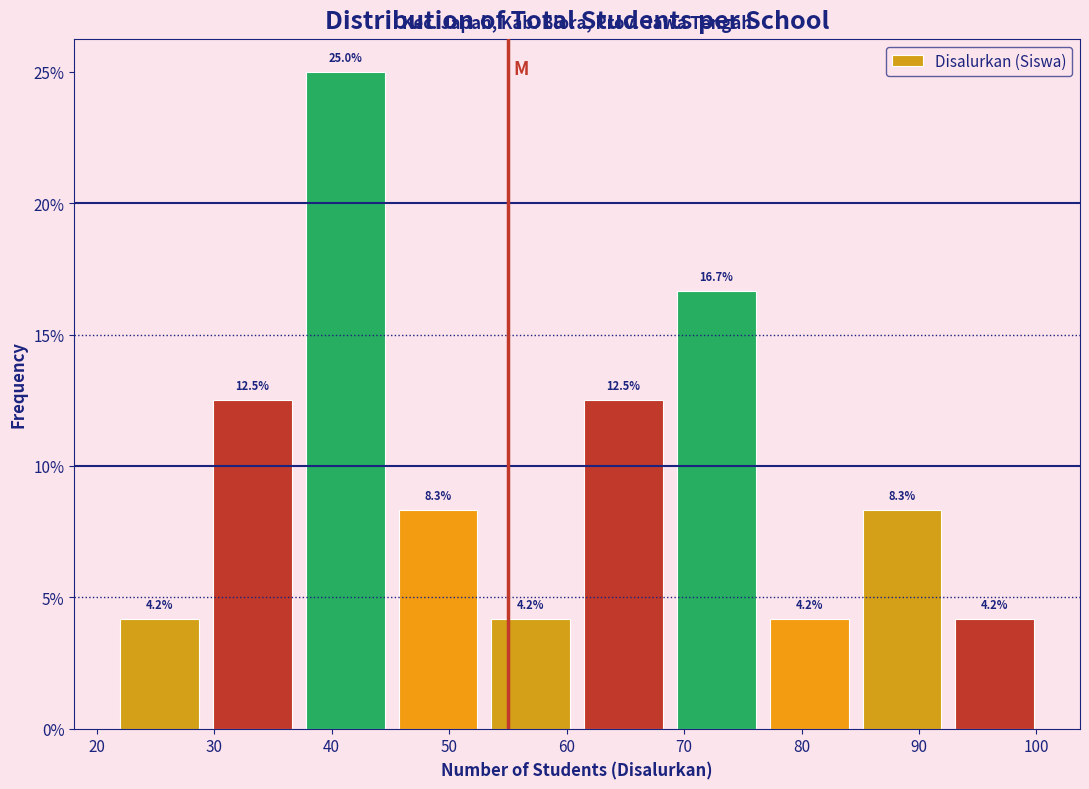

Reading left to right, transcribe this chart: for each bar, give the range it covers on the x-axis and its height. The bar edges are not printed on the chart, so give them approximately, as read against the axis.

22.0 to 29.9: 4.2
29.9 to 37.8: 12.5
37.8 to 45.7: 25.0
45.7 to 53.6: 8.3
53.6 to 61.5: 4.2
61.5 to 69.4: 12.5
69.4 to 77.3: 16.7
77.3 to 85.2: 4.2
85.2 to 93.1: 8.3
93.1 to 101.0: 4.2